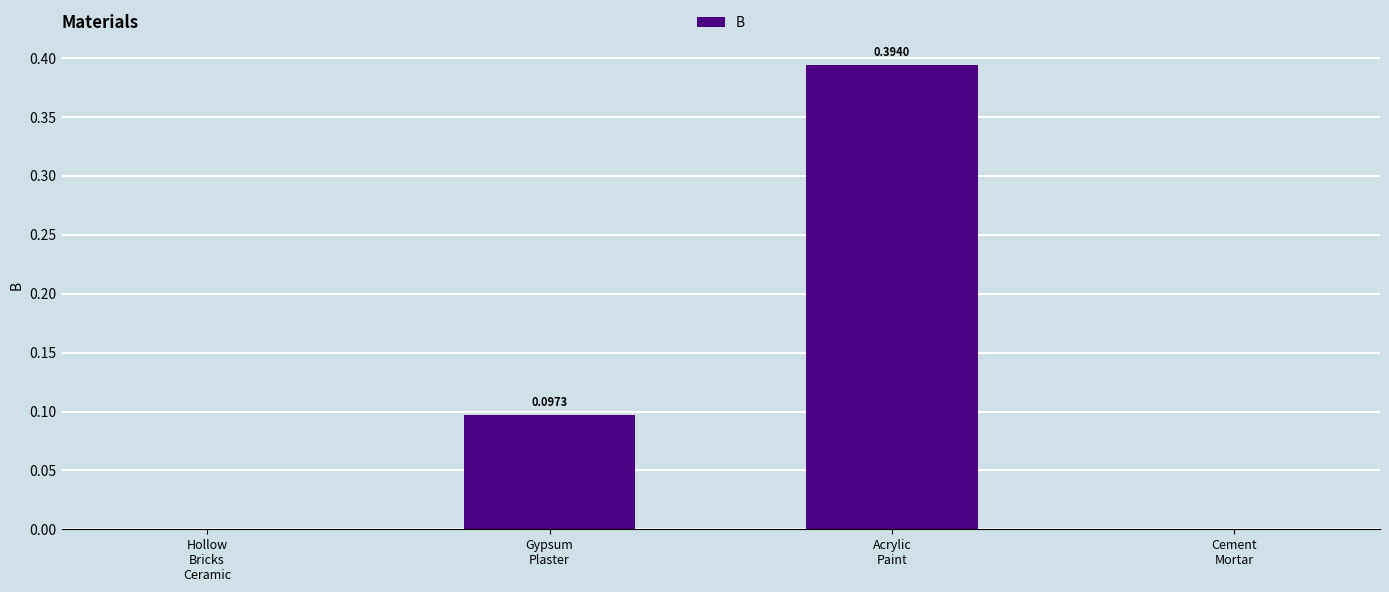

Is it true that the value at Acrylic
Paint is 0.2?

False